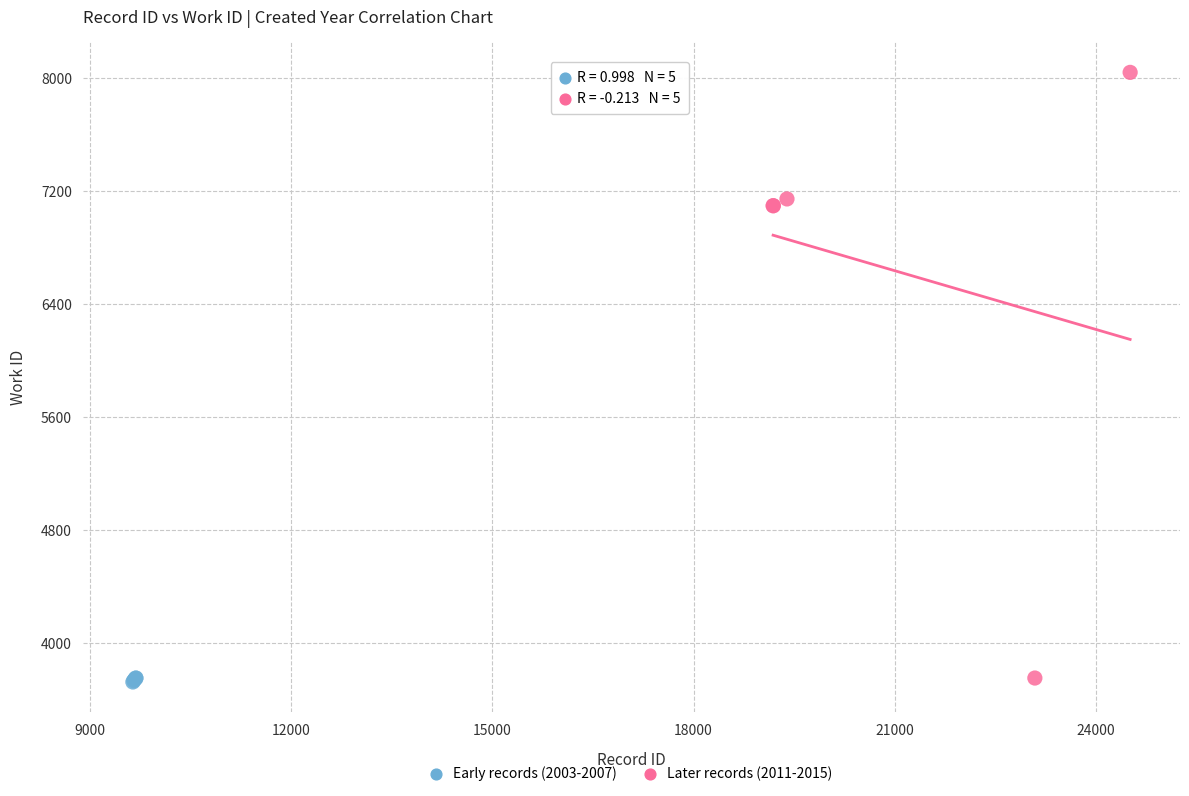

What are all the series names shown in the legend?

Early records (2003-2007), Later records (2011-2015)